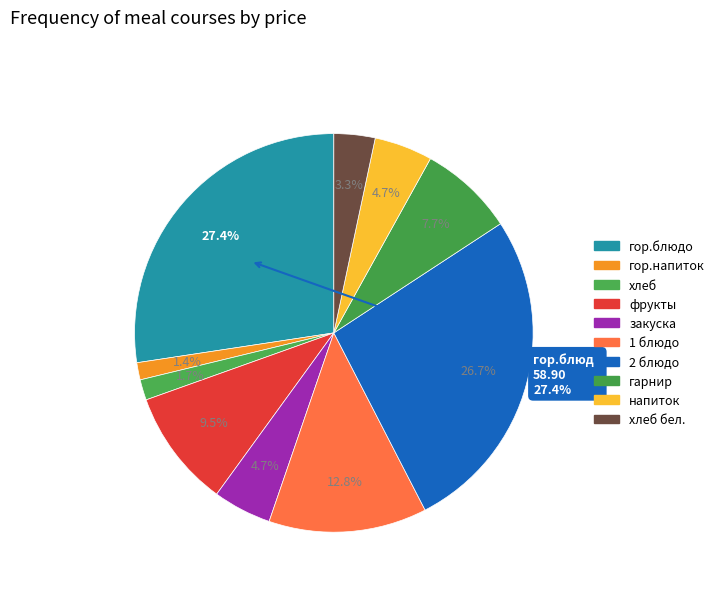

How much of the chart is everything except фрукты?

90.5%